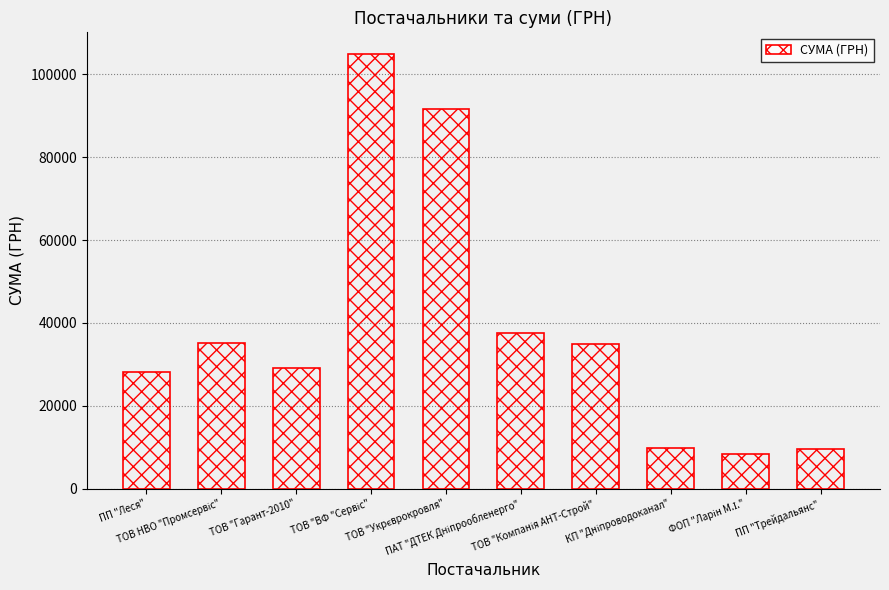

What is the value of the 9th bar from the left?

8219.2